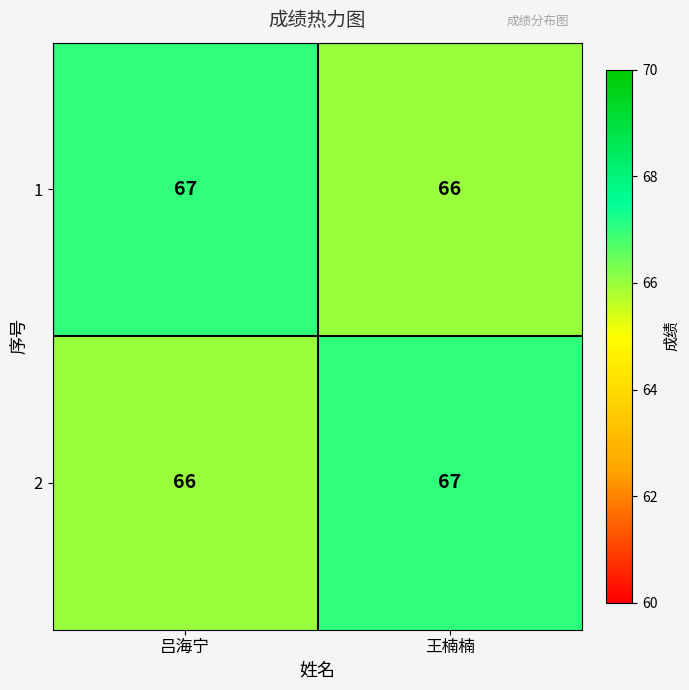

Reading left to right, transcribe all the data shown in this chart.

1: 67	66
2: 66	67